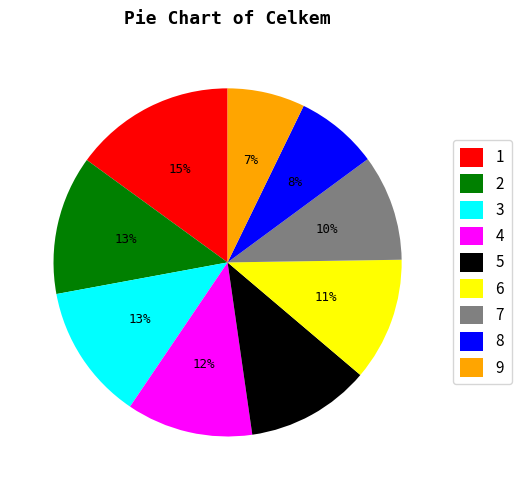

How many slices are in this pie chart?

9